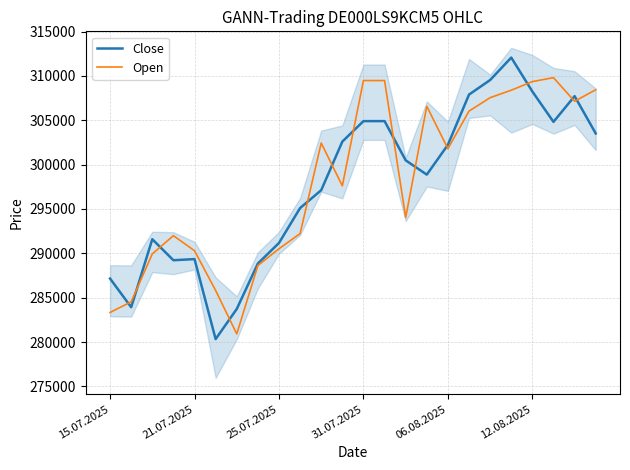

How many interior local peaks does the Close series have?

4